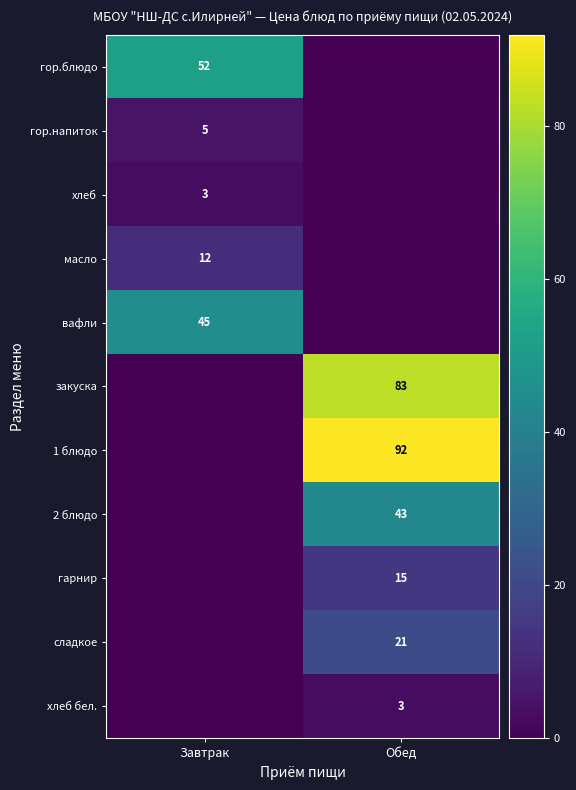

True or false: хлеб has a value of 5 at Завтрак.

False